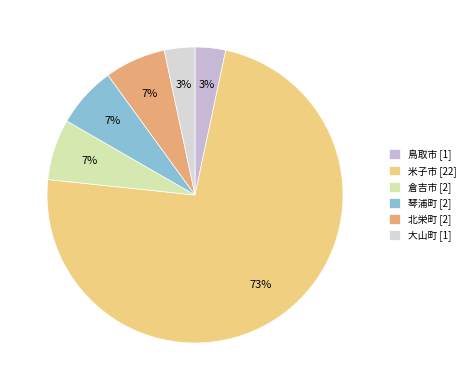

Is it true that 米子市 is 87% of the pie?

False